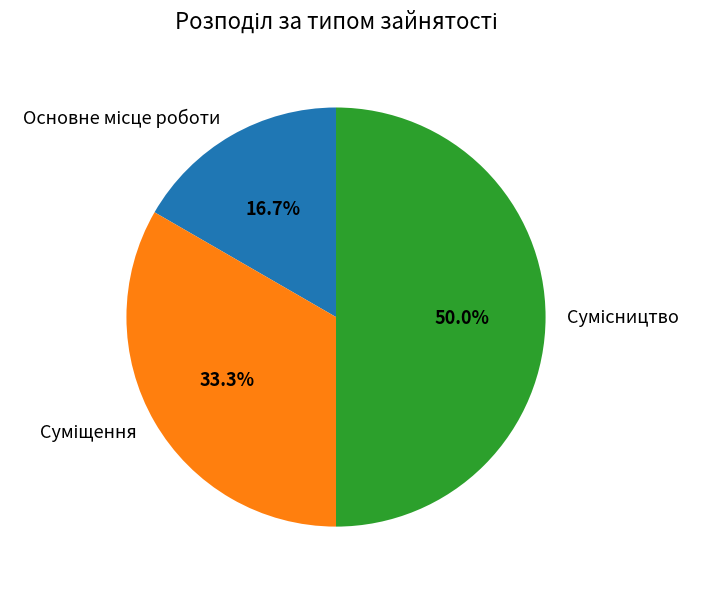

Which slice is the smallest?

Основне місце роботи